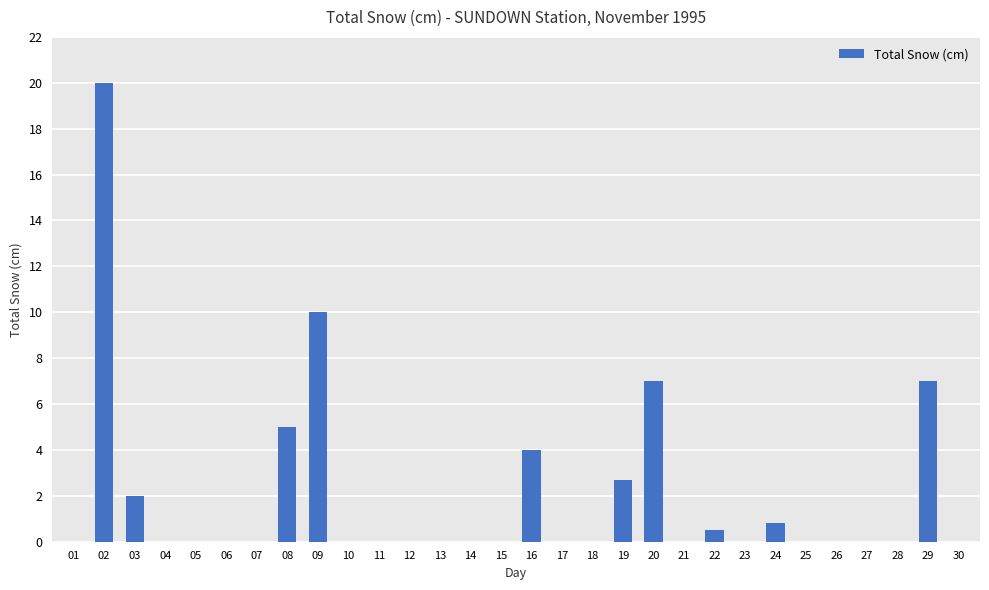

True or false: the data shows 2.0 at 03.

True